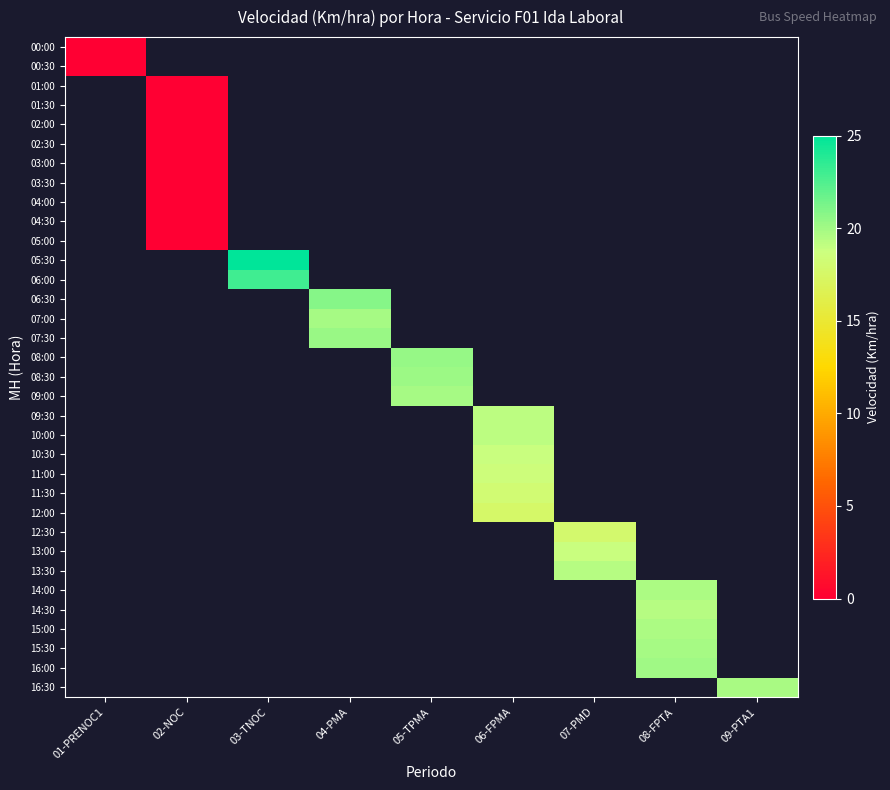

Is the value of 13:00 at 06-FPMA greater than the value of 05:00 at 04-PMA?

No